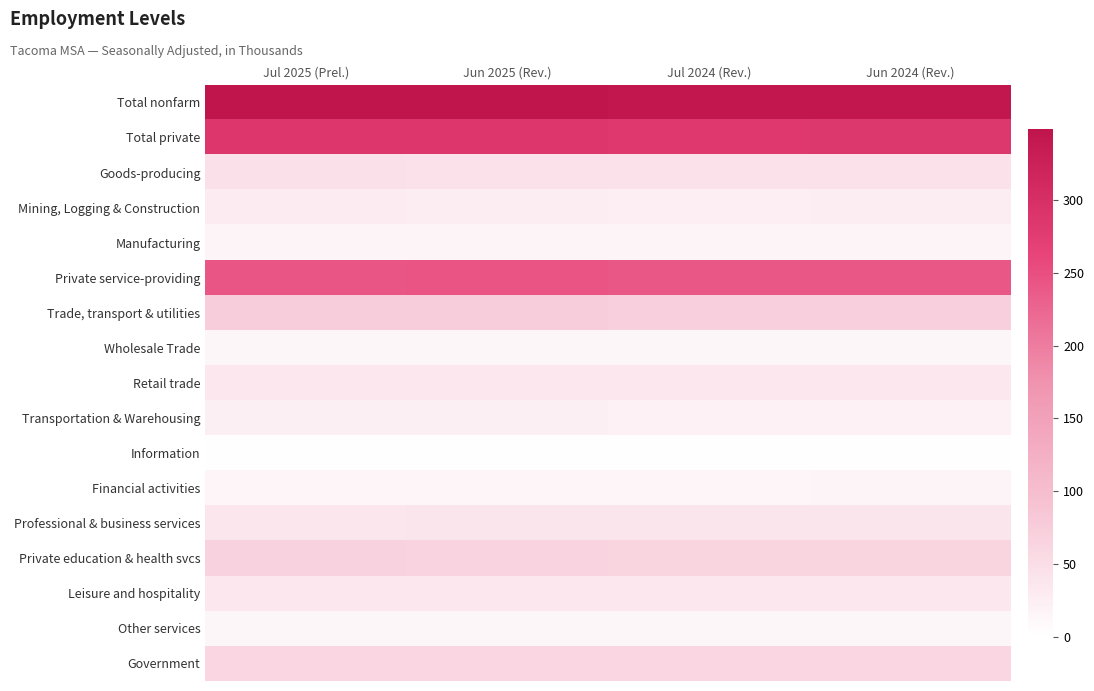

Between Jun 2025 (Rev.) and Jun 2024 (Rev.), which series saw the biggest shift?

Total nonfarm